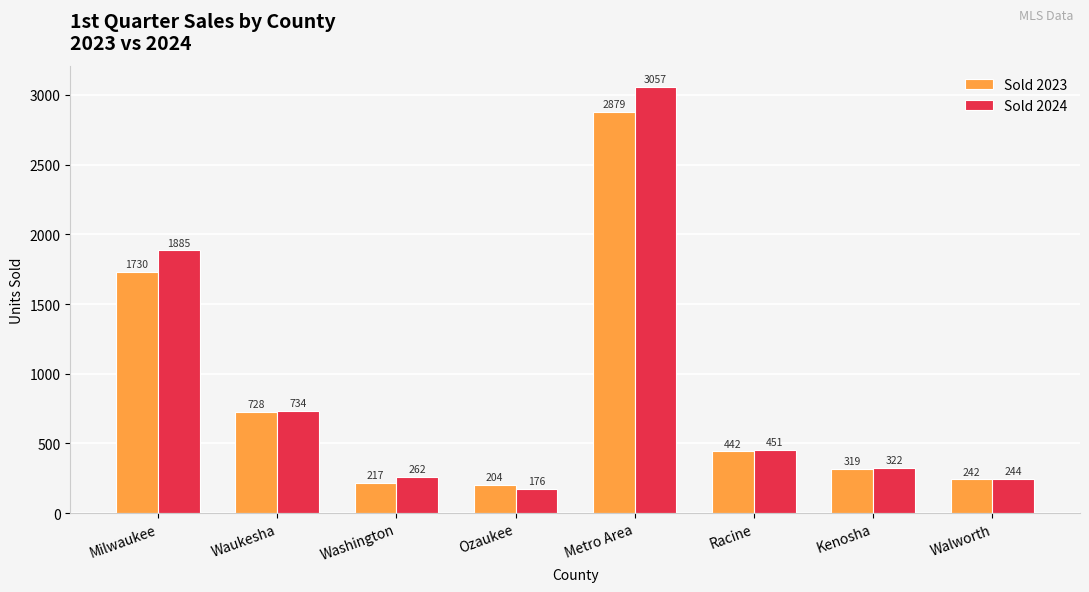

What is the label of the 5th bar from the left?

Metro Area